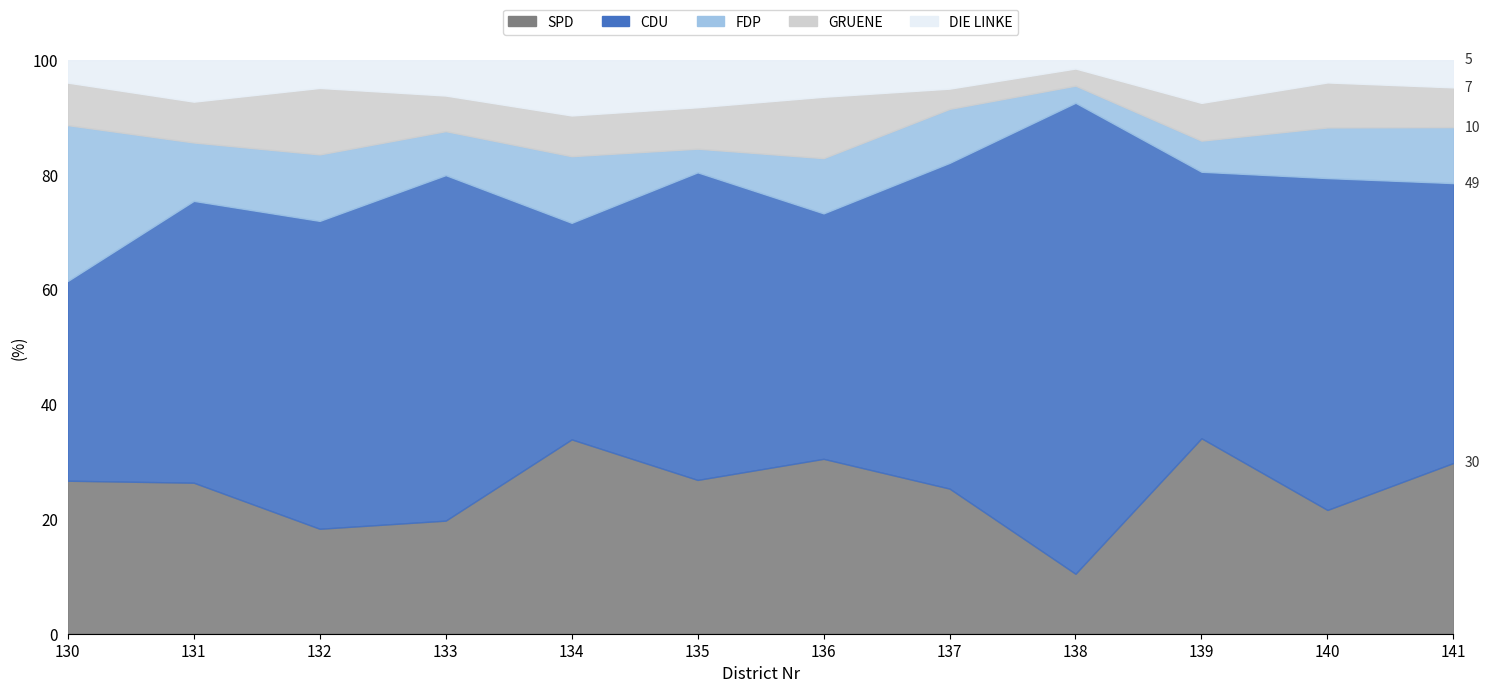

Rank the series at 131 from lowest to highest value.

GRUENE, DIE LINKE, FDP, SPD, CDU